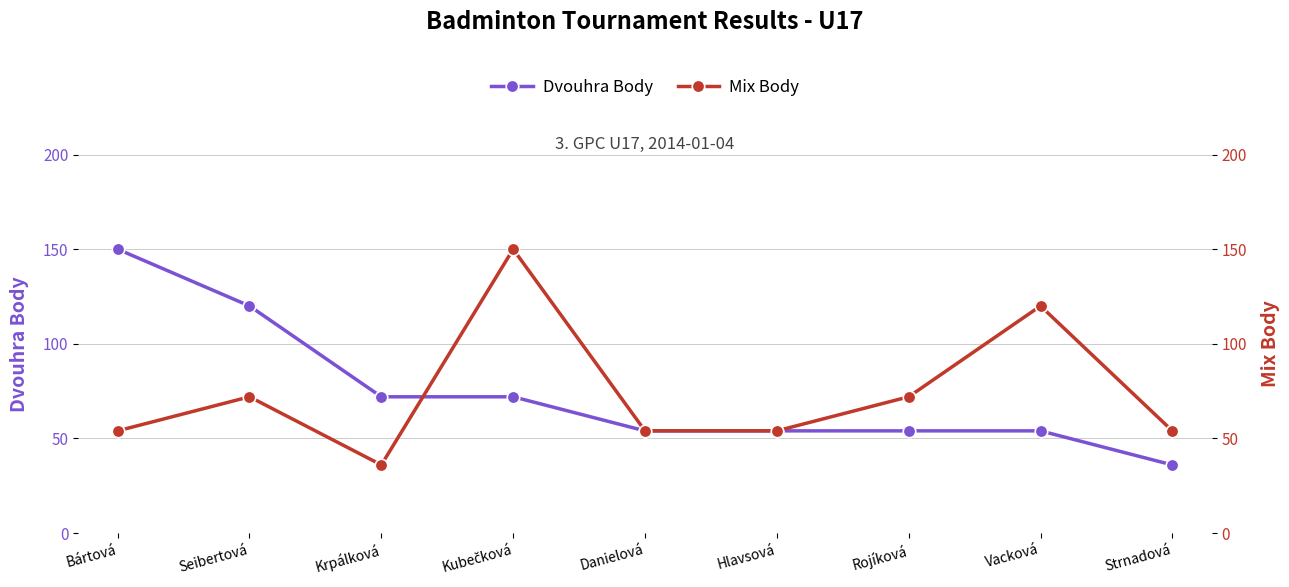

What position from the right is Vacková?

2